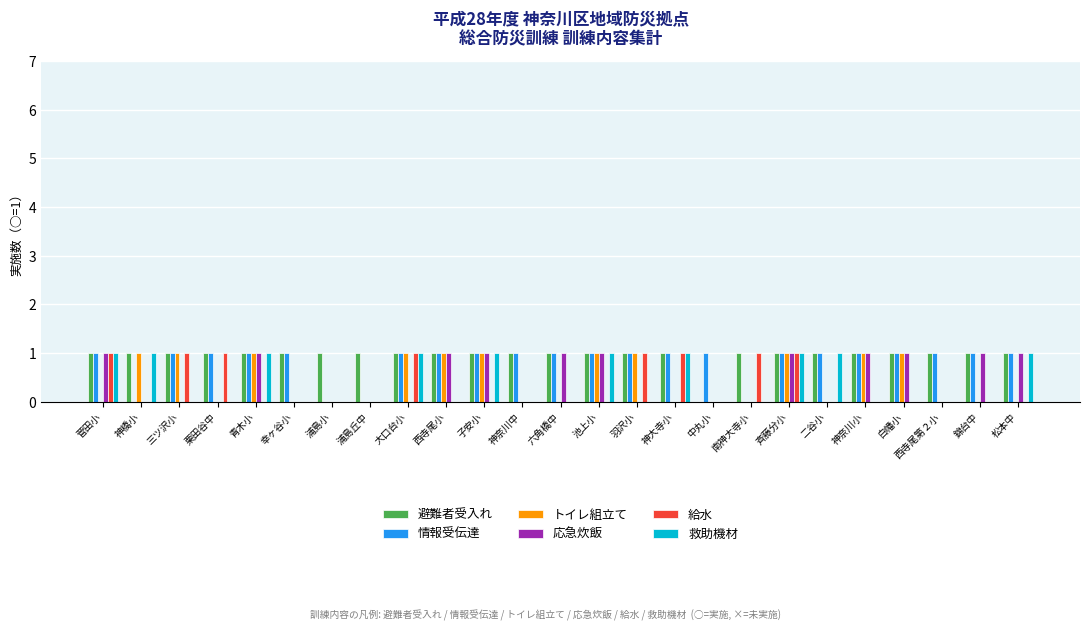

Is it true that 給水 equals 0 at 六角橋中?

True